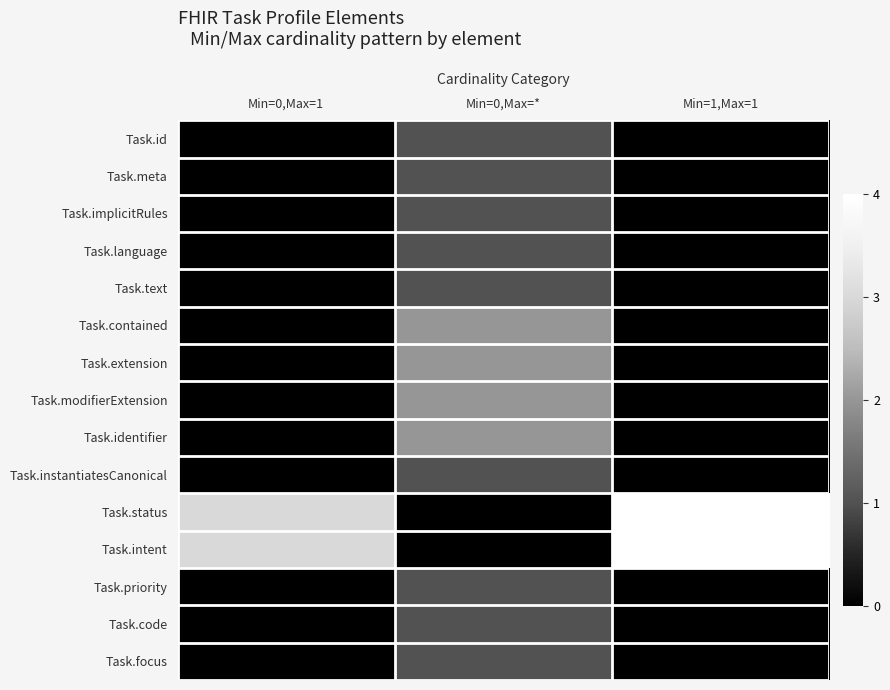

Reading right to left, extract all data points from this chart.

Task.id: Min=1,Max=1=0	Min=0,Max=*=1	Min=0,Max=1=0
Task.meta: Min=1,Max=1=0	Min=0,Max=*=1	Min=0,Max=1=0
Task.implicitRules: Min=1,Max=1=0	Min=0,Max=*=1	Min=0,Max=1=0
Task.language: Min=1,Max=1=0	Min=0,Max=*=1	Min=0,Max=1=0
Task.text: Min=1,Max=1=0	Min=0,Max=*=1	Min=0,Max=1=0
Task.contained: Min=1,Max=1=0	Min=0,Max=*=2	Min=0,Max=1=0
Task.extension: Min=1,Max=1=0	Min=0,Max=*=2	Min=0,Max=1=0
Task.modifierExtension: Min=1,Max=1=0	Min=0,Max=*=2	Min=0,Max=1=0
Task.identifier: Min=1,Max=1=0	Min=0,Max=*=2	Min=0,Max=1=0
Task.instantiatesCanonical: Min=1,Max=1=0	Min=0,Max=*=1	Min=0,Max=1=0
Task.status: Min=1,Max=1=4	Min=0,Max=*=0	Min=0,Max=1=3
Task.intent: Min=1,Max=1=4	Min=0,Max=*=0	Min=0,Max=1=3
Task.priority: Min=1,Max=1=0	Min=0,Max=*=1	Min=0,Max=1=0
Task.code: Min=1,Max=1=0	Min=0,Max=*=1	Min=0,Max=1=0
Task.focus: Min=1,Max=1=0	Min=0,Max=*=1	Min=0,Max=1=0